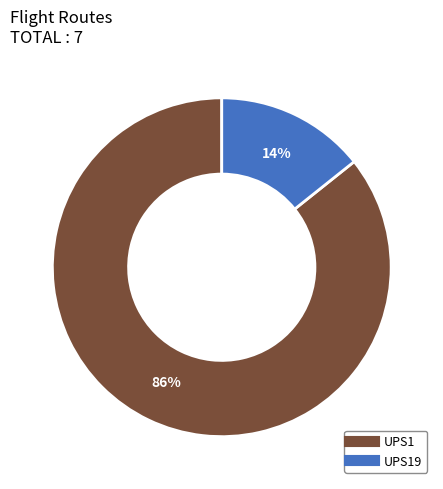

Does any single category account for the majority?

Yes